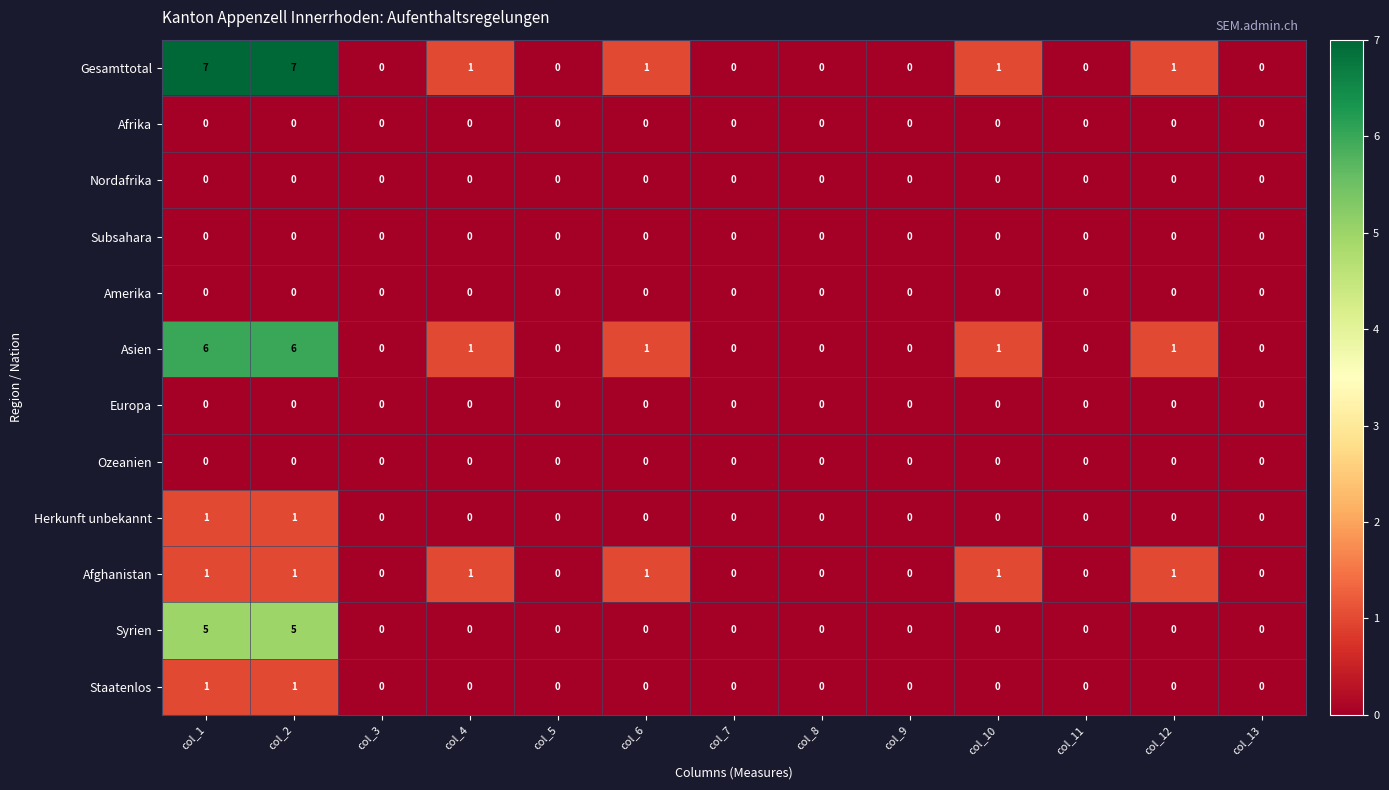

Which series has the largest total across all categories?

Gesamttotal